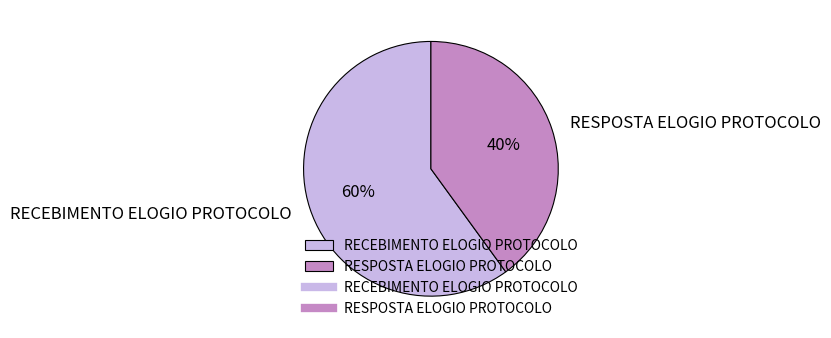

Which has a higher value, RECEBIMENTO ELOGIO PROTOCOLO or RESPOSTA ELOGIO PROTOCOLO?

RECEBIMENTO ELOGIO PROTOCOLO